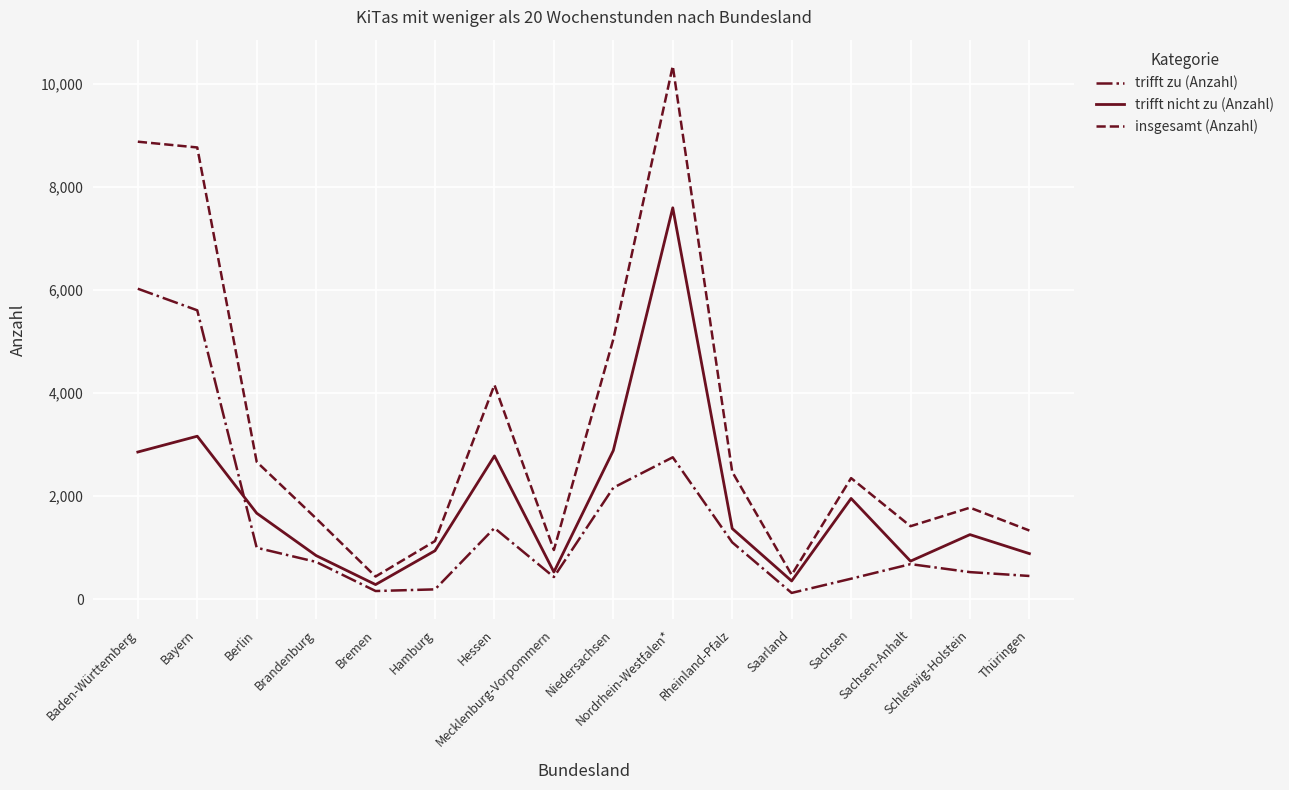

What is the highest value of the insgesamt (Anzahl) series?

10347